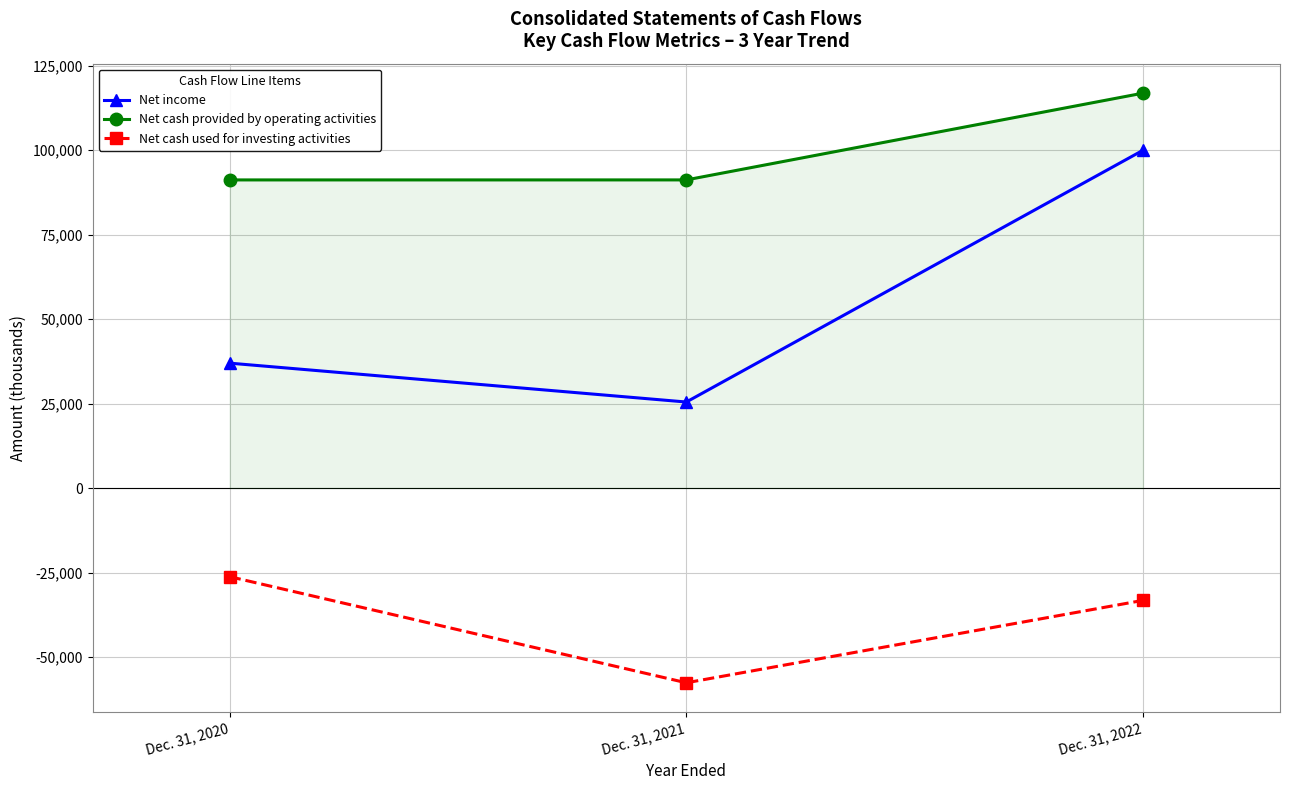

The value of Net cash used for investing activities at Dec. 31, 2021 is -57629. True or false?

True